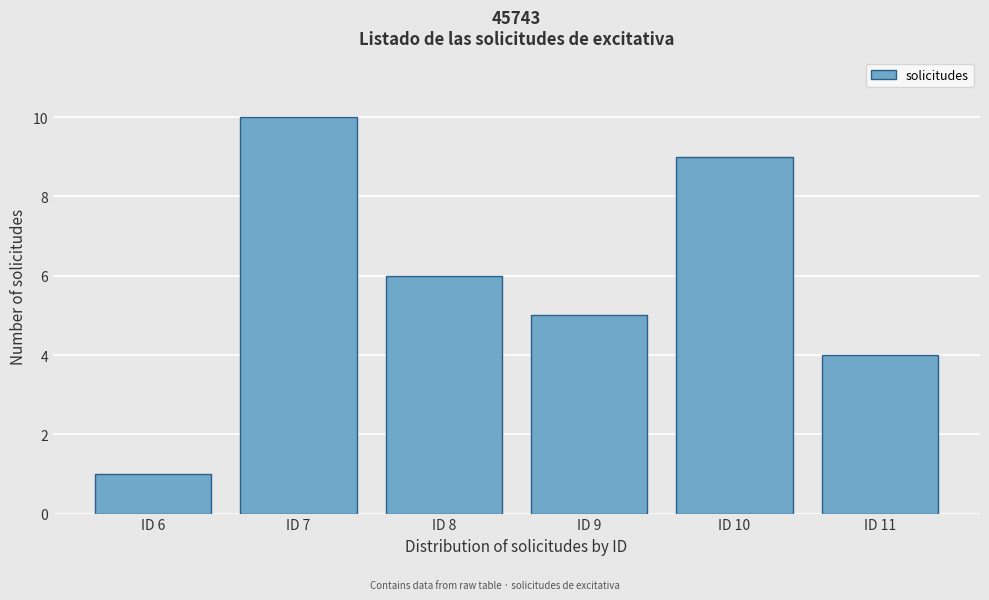

Reading right to left, list all the values displayed in this chart.

4	9	5	6	10	1